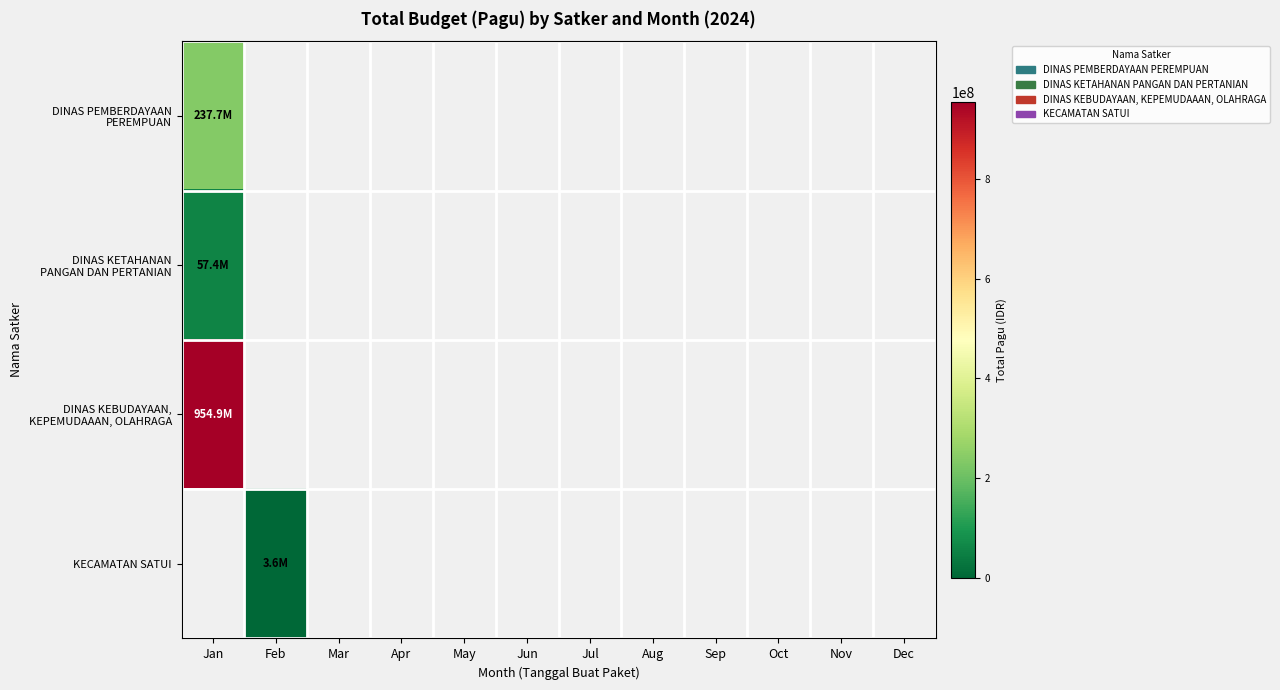

What is the total value across all series at Feb?

3600000